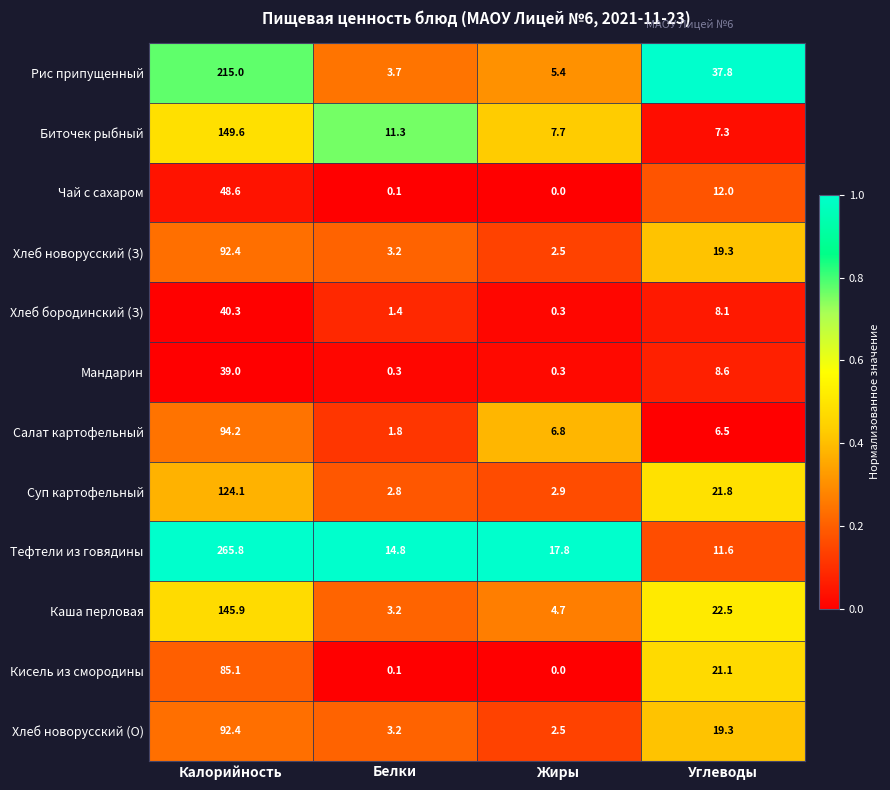

How many values in the Хлеб бородинский (З) series exceed 8?

2